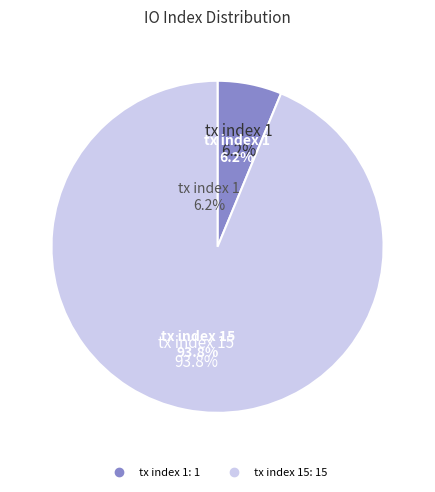

To the nearest percent, what percentage of the pie is tx index 1?

6%